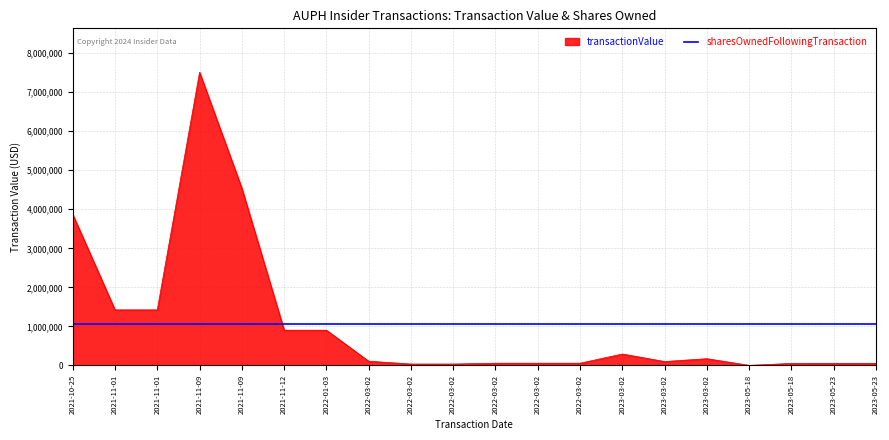

Which category has the highest value across all series?

2021-11-09